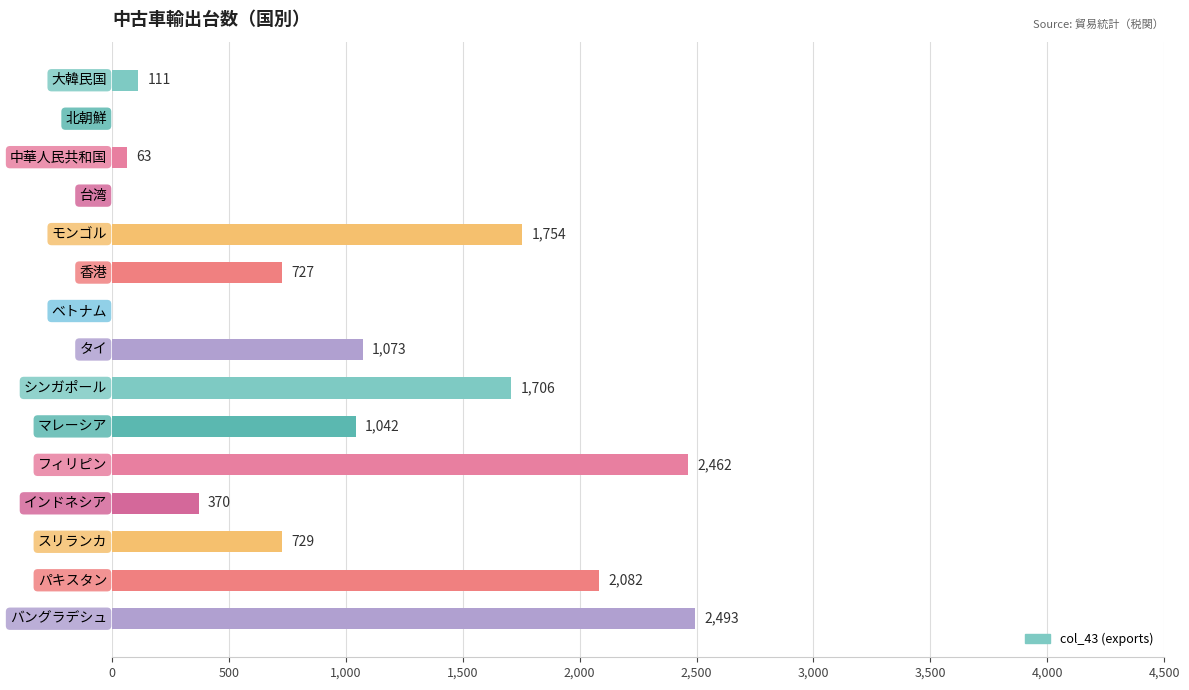

Reading top to bottom, extract all data points from this chart.

大韓民国=111	北朝鮮=0	中華人民共和国=63	台湾=0	モンゴル=1754	香港=727	ベトナム=0	タイ=1073	シンガポール=1706	マレーシア=1042	フィリピン=2462	インドネシア=370	スリランカ=729	パキスタン=2082	バングラデシュ=2493